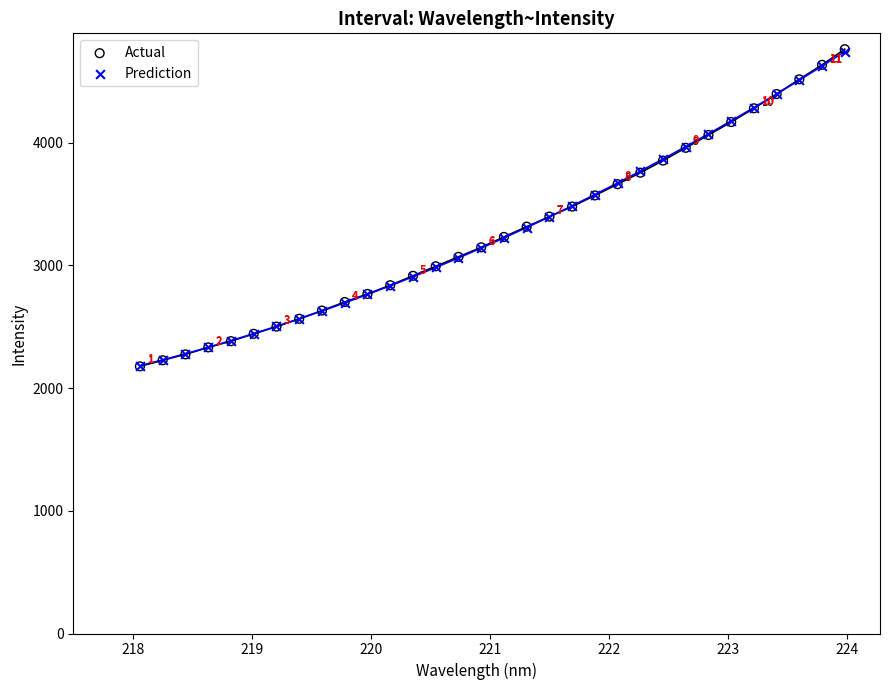

Which series has the widest spread of Y values?

Actual